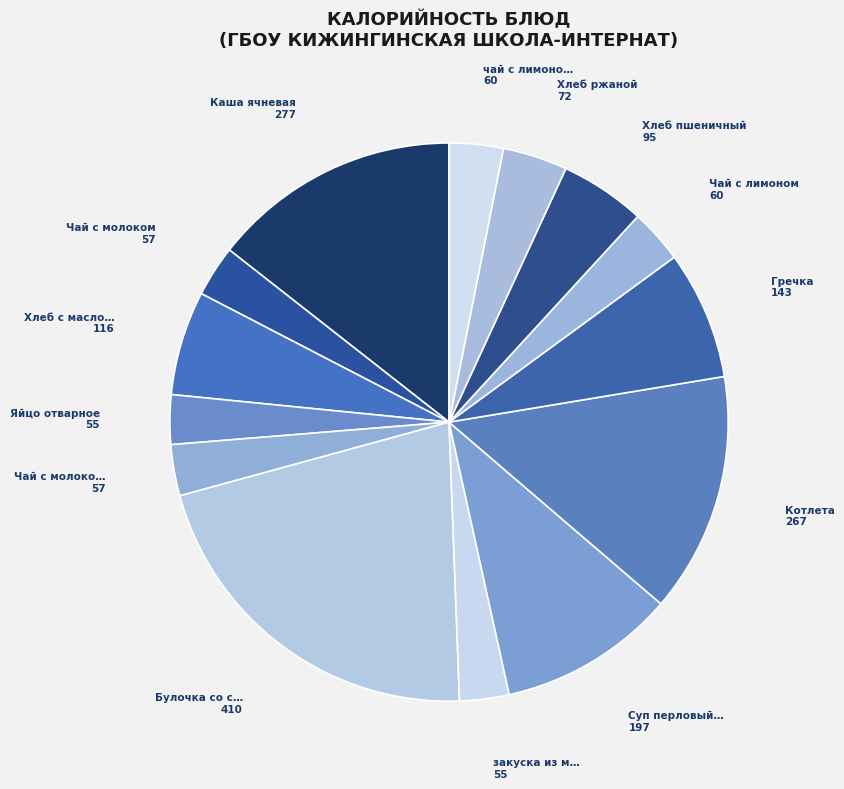

Count the number of slices in the pie.

14